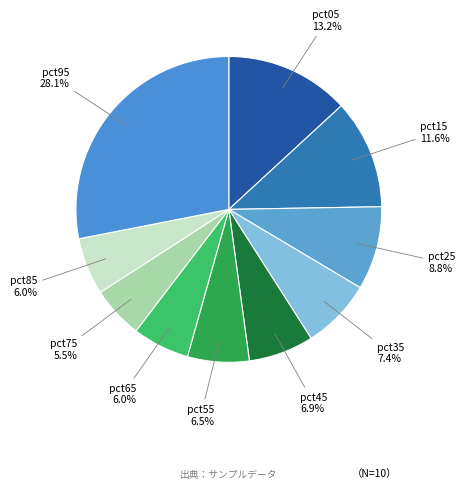

To the nearest percent, what is the difference between the largest and smallest slice percentages?

23%